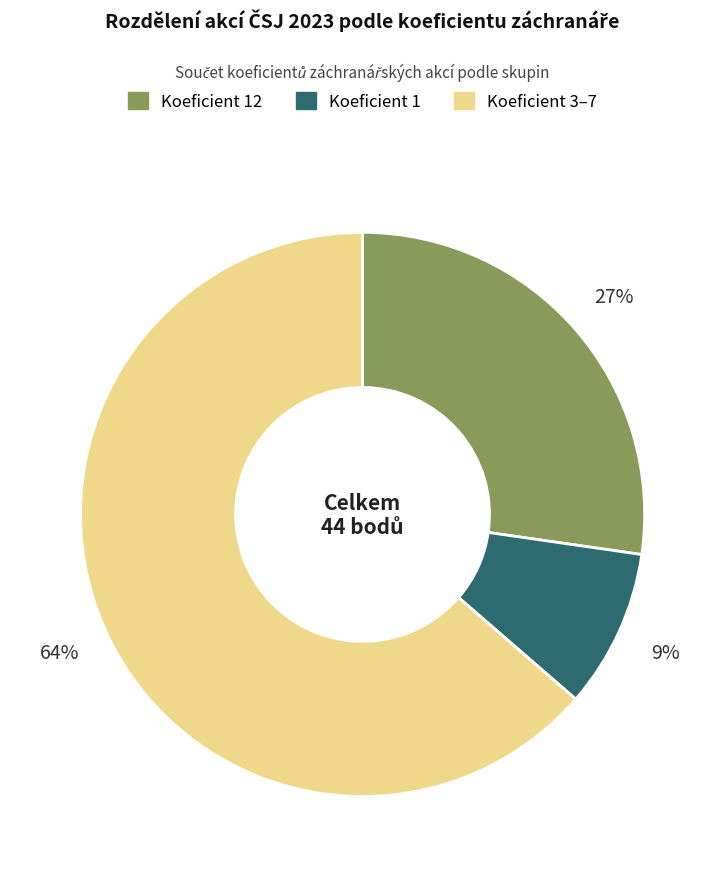

Is there a majority slice in this chart?

Yes